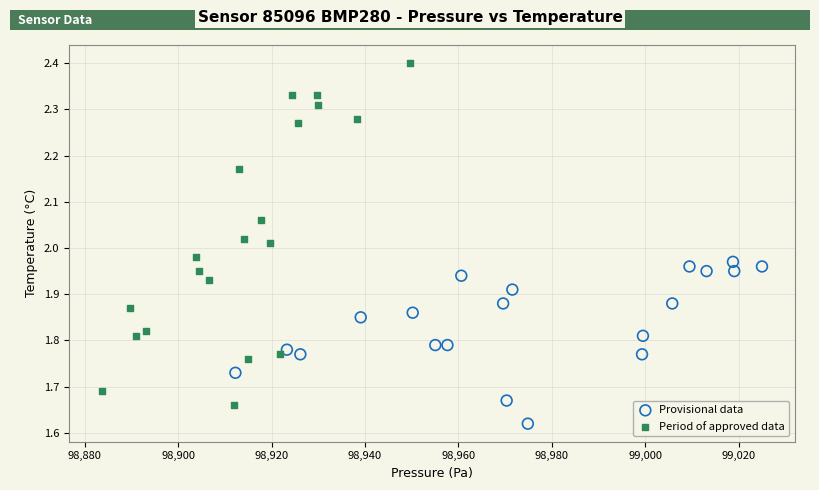

Which series reaches the maximum Y coordinate?

Period of approved data